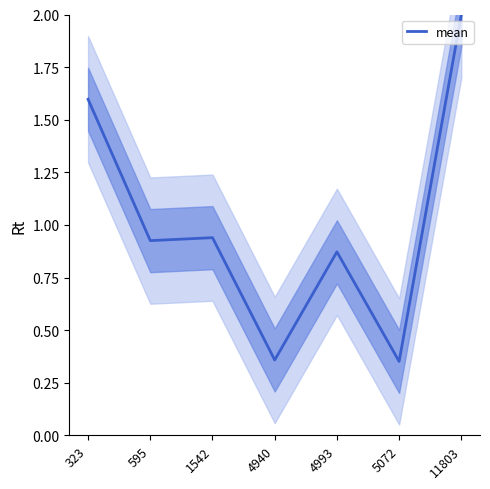

How many points are higher than both their immediate neighbors (excluding endpoints)?

2